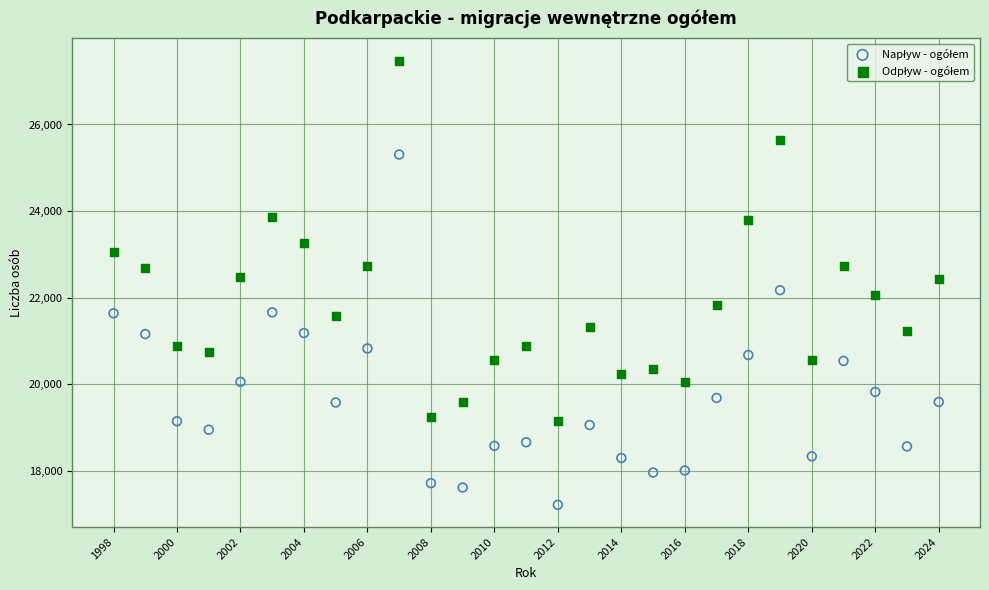

Across all data points, what is the range of Y values (max minus min)?

10259